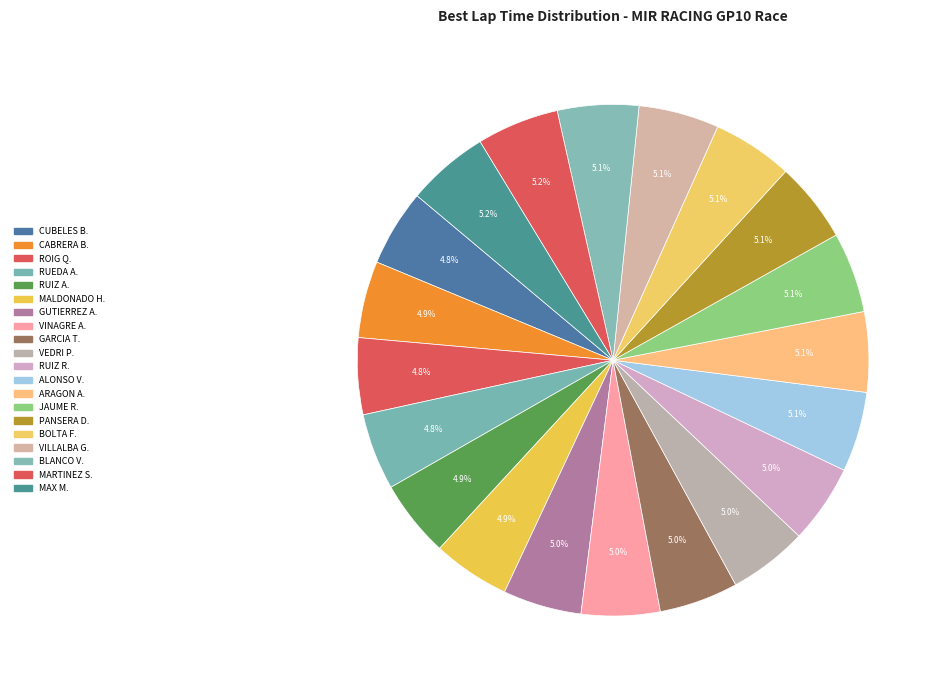

How many segments does this pie chart have?

20